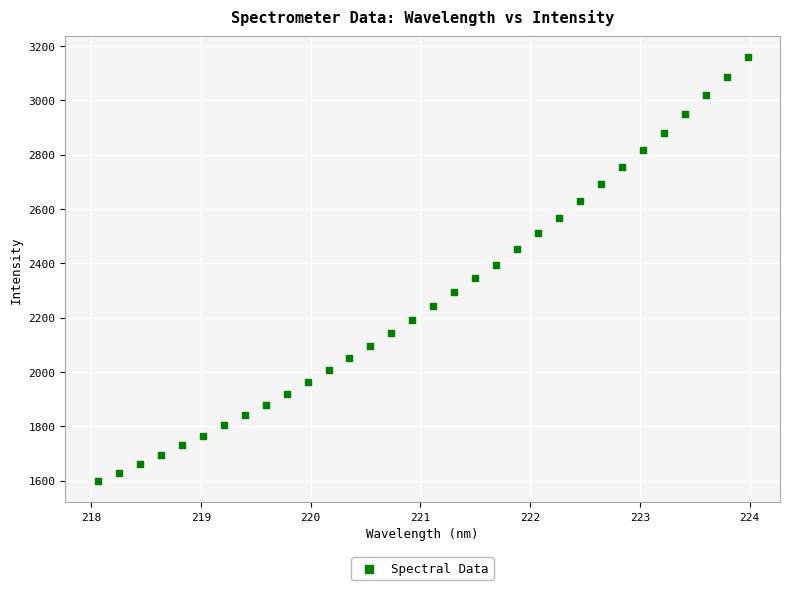

What is the range of Y values (max minus min)?

1560.3